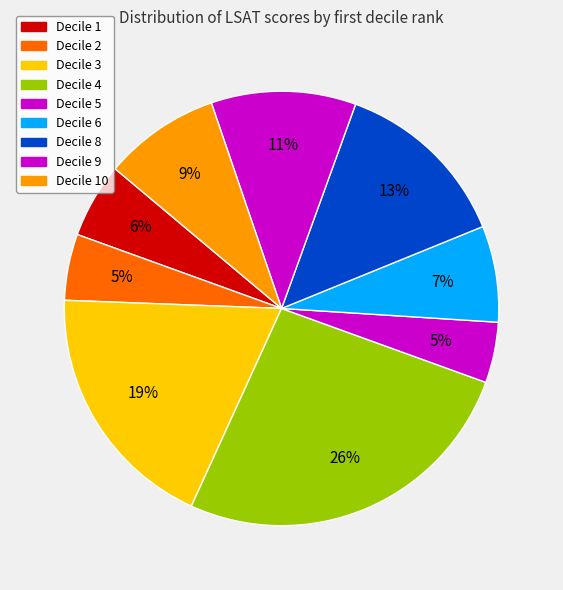

How many segments does this pie chart have?

9